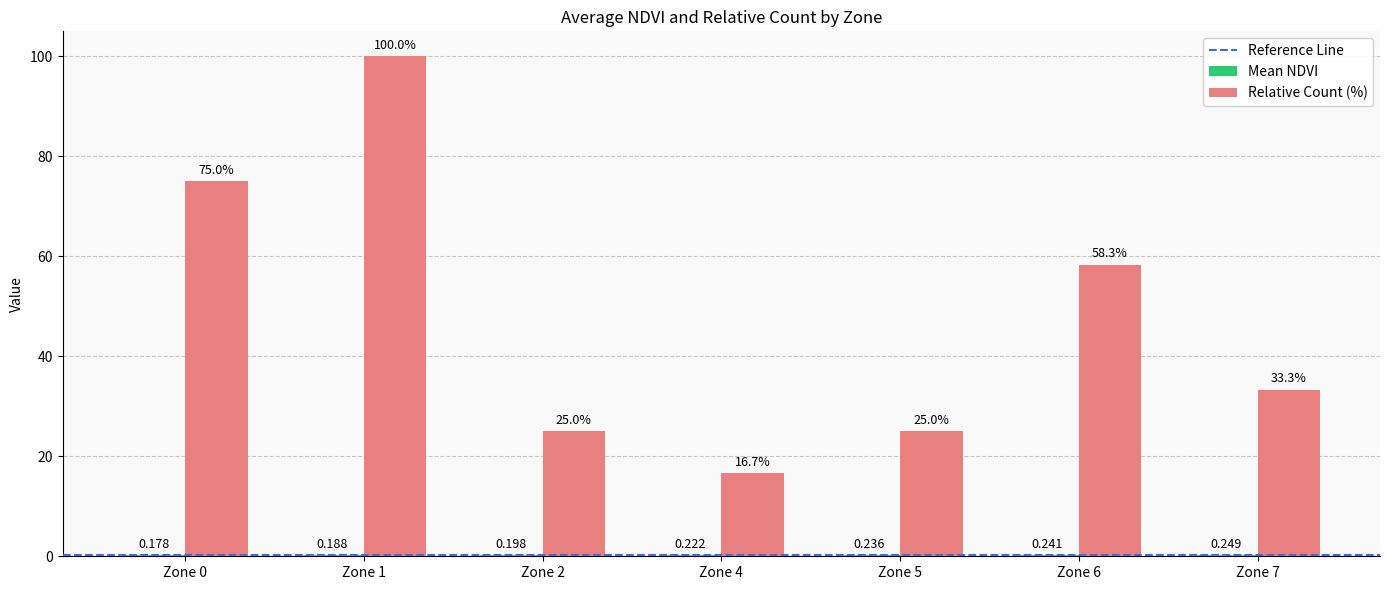

Which series has the largest total across all categories?

Relative Count (%)